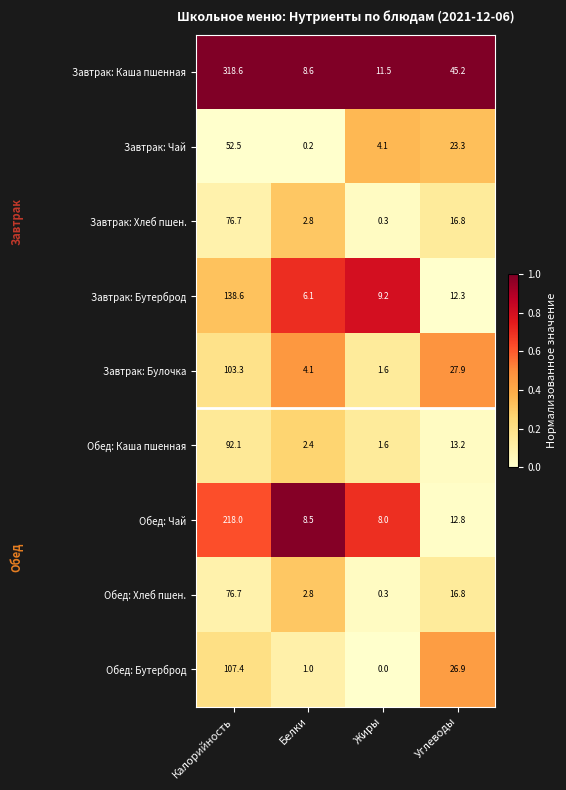

List the labels in order of Завтрак: Чай value, smallest first.

Белки, Жиры, Углеводы, Калорийность